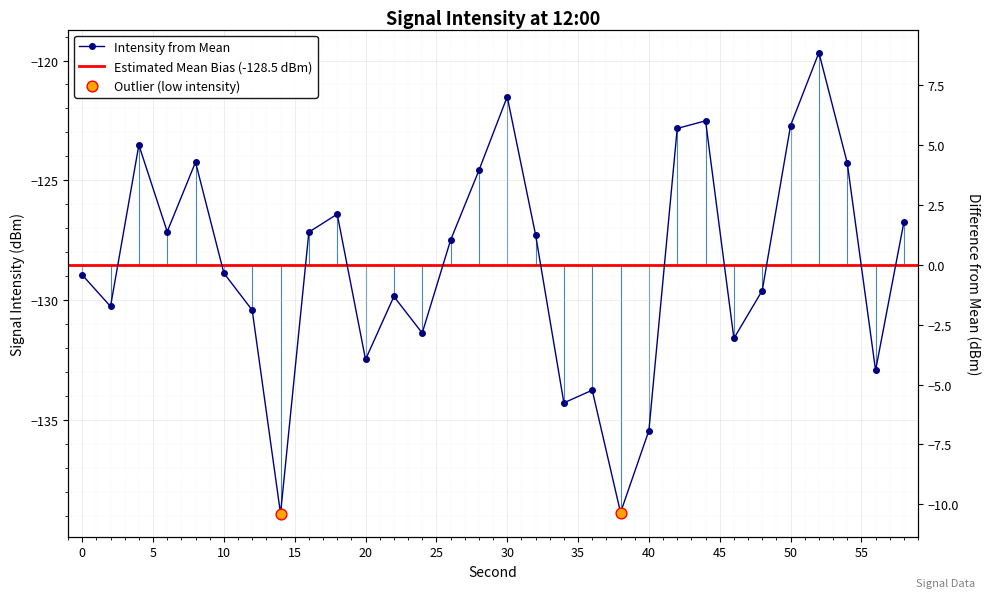

What is the change in value from 6 to 8?

+2.9